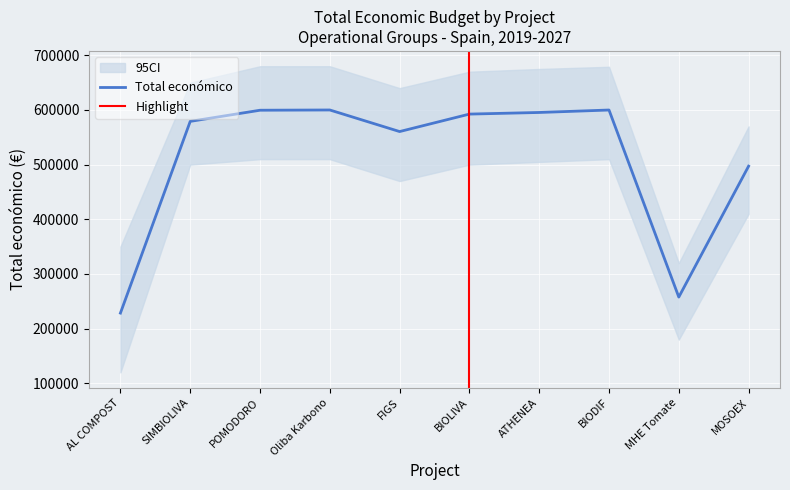

What value does the Total económico series have at SIMBIOLIVA?

579152